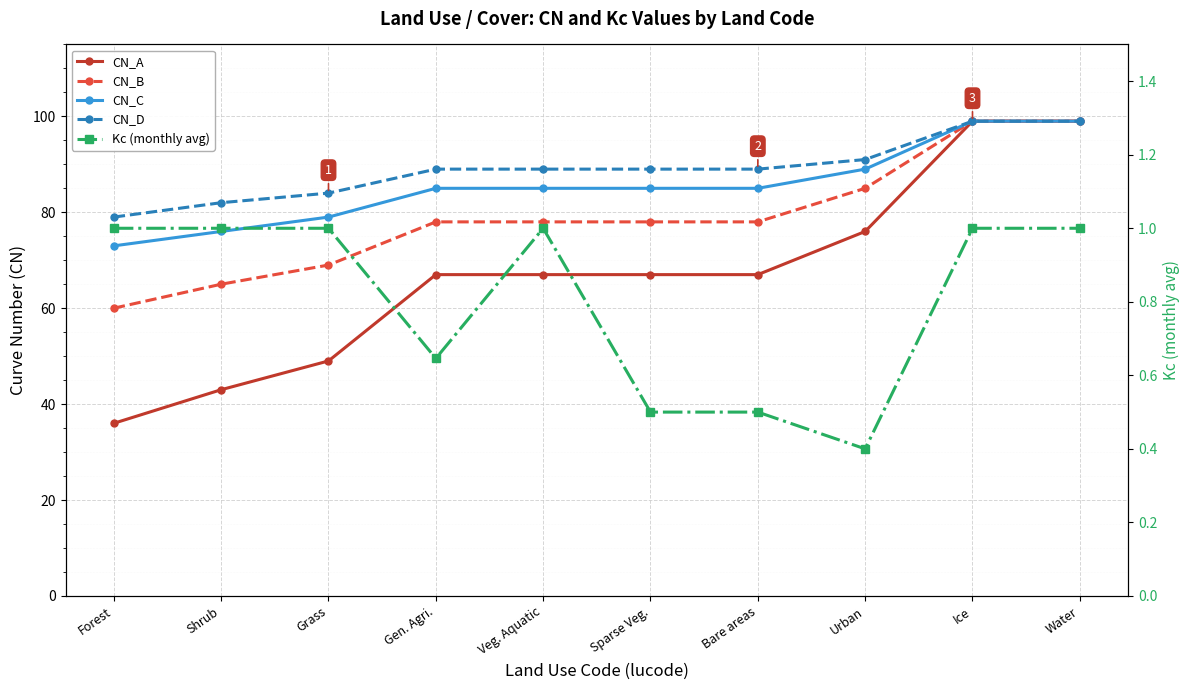

Which label corresponds to the largest value in the chart?

Ice